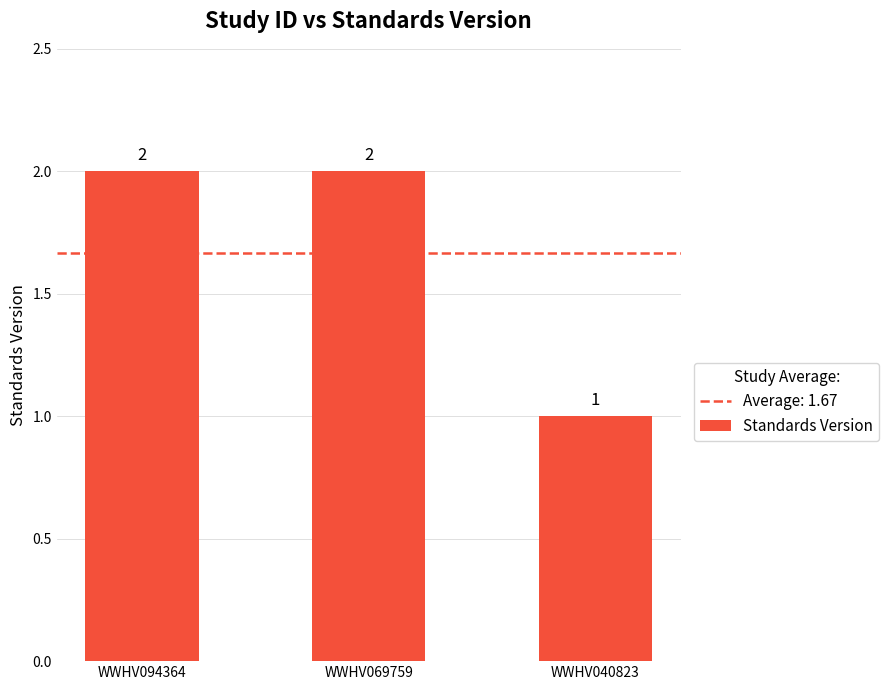

What is the approximate value at WWHV040823?

1